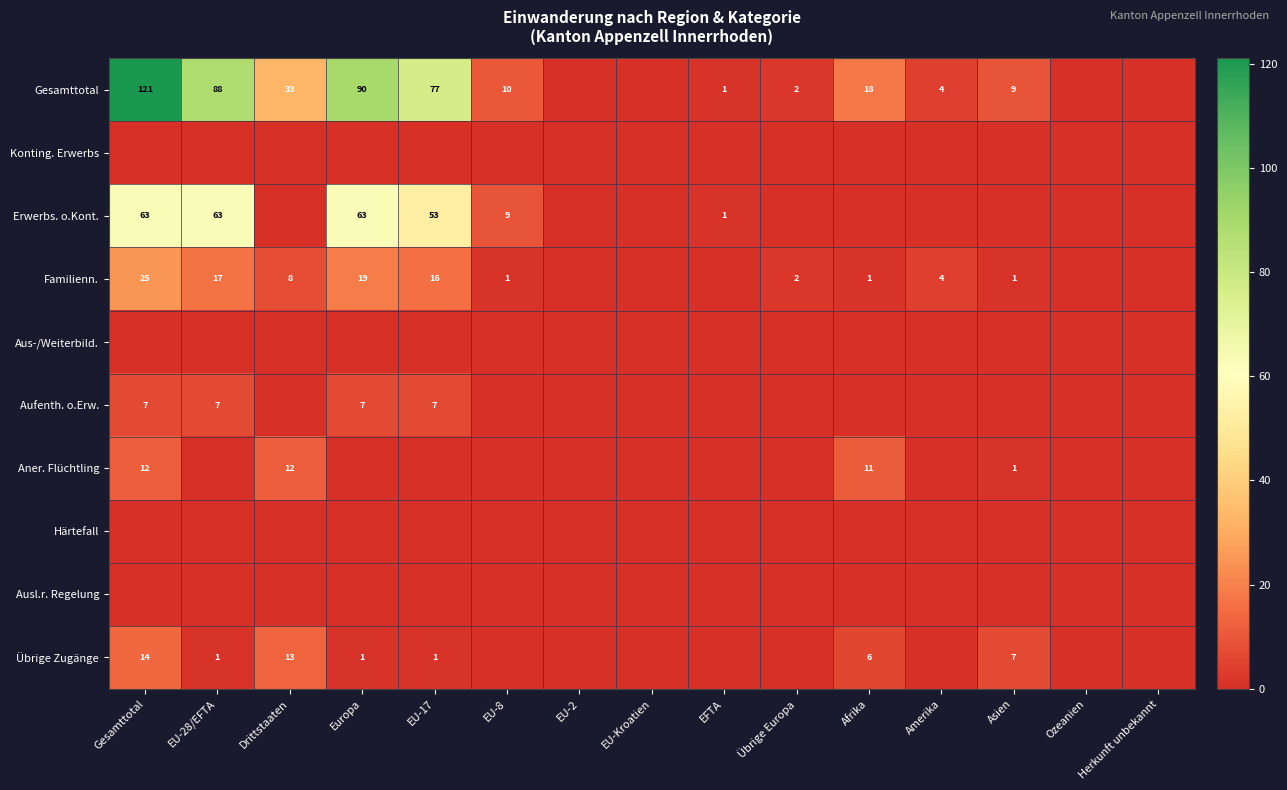

The value of Übrige Zugänge at Afrika is 8. True or false?

False